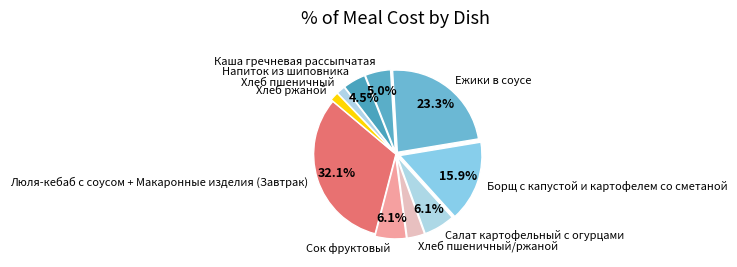

Combined, do Борщ с капустой и картофелем со сметаной and Сок фруктовый account for over 50%?

No